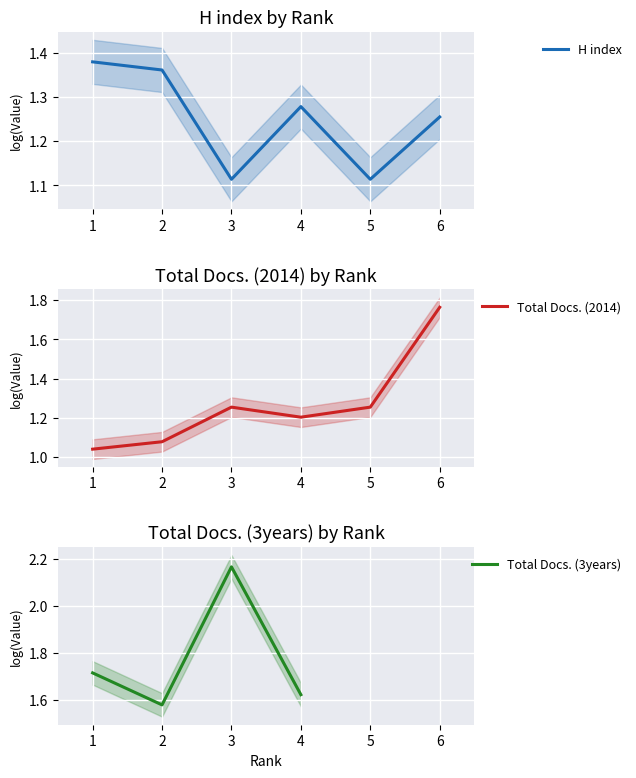

What is the value of the Total Docs. (3years) point at the 3rd from the left?

2.2